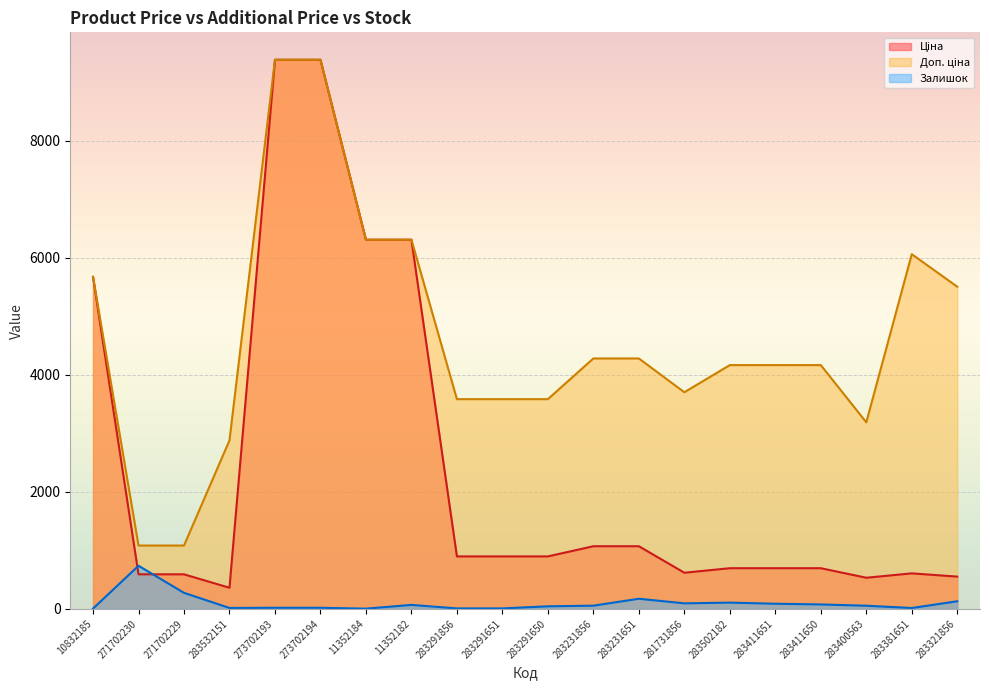

Is it true that Залишок equals 94.0 at 281731856?

True